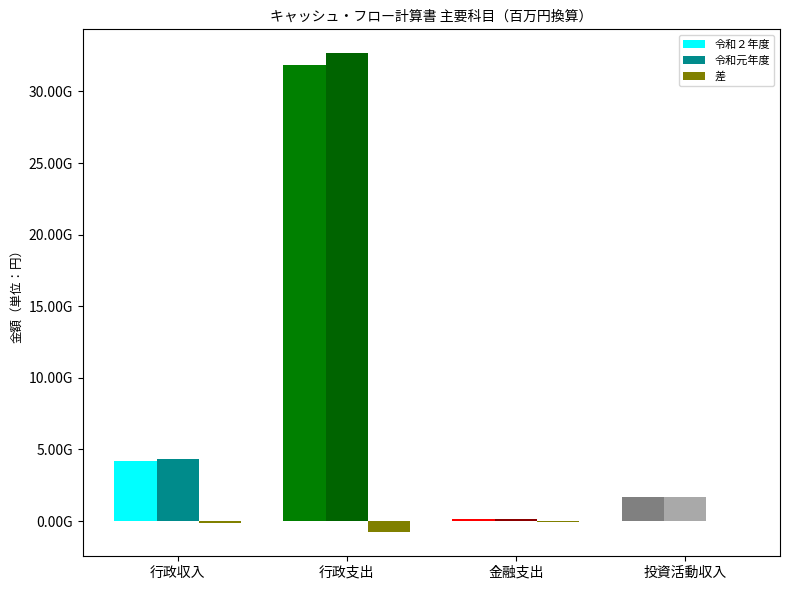

Are the bars horizontal?

No